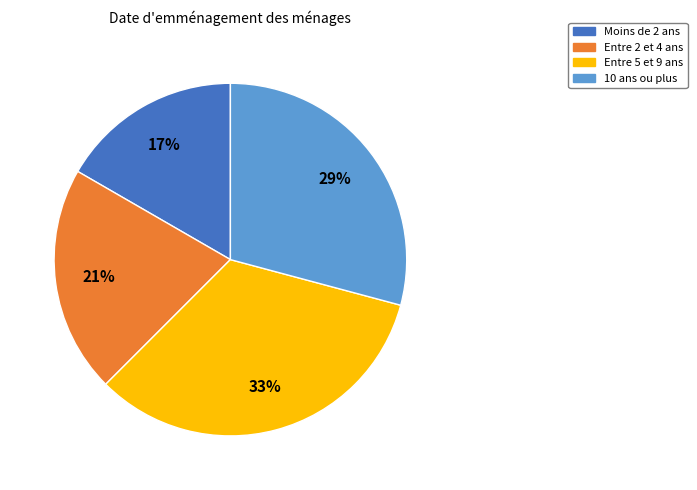

To the nearest percent, what is the average slice percentage?

25%